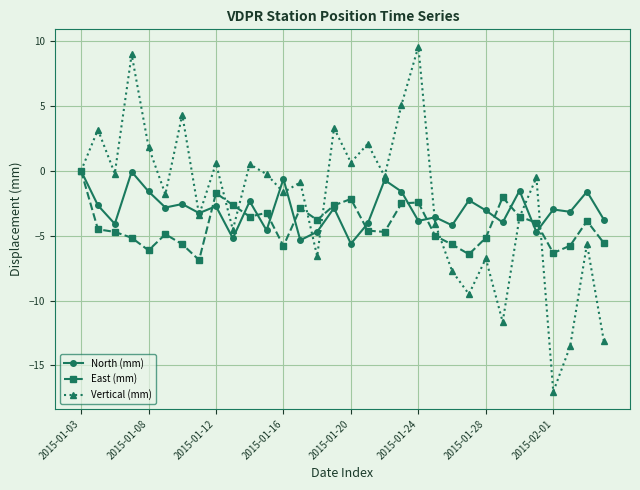

What are all the series names shown in the legend?

North (mm), East (mm), Vertical (mm)